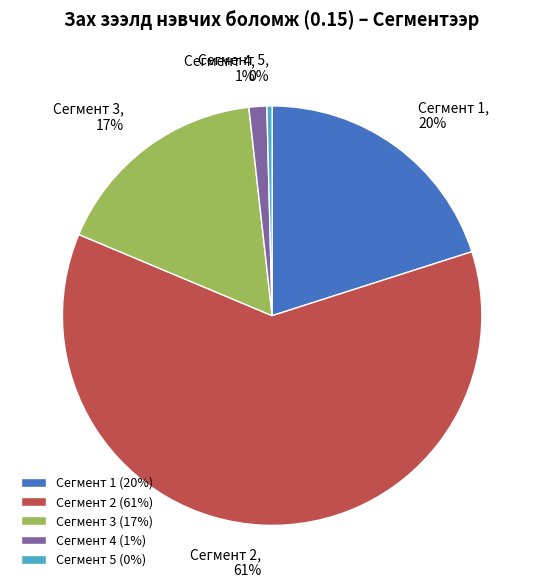

To the nearest percent, what is the combined percentage of Сегмент 4 (1%) and Сегмент 2 (61%)?

63%